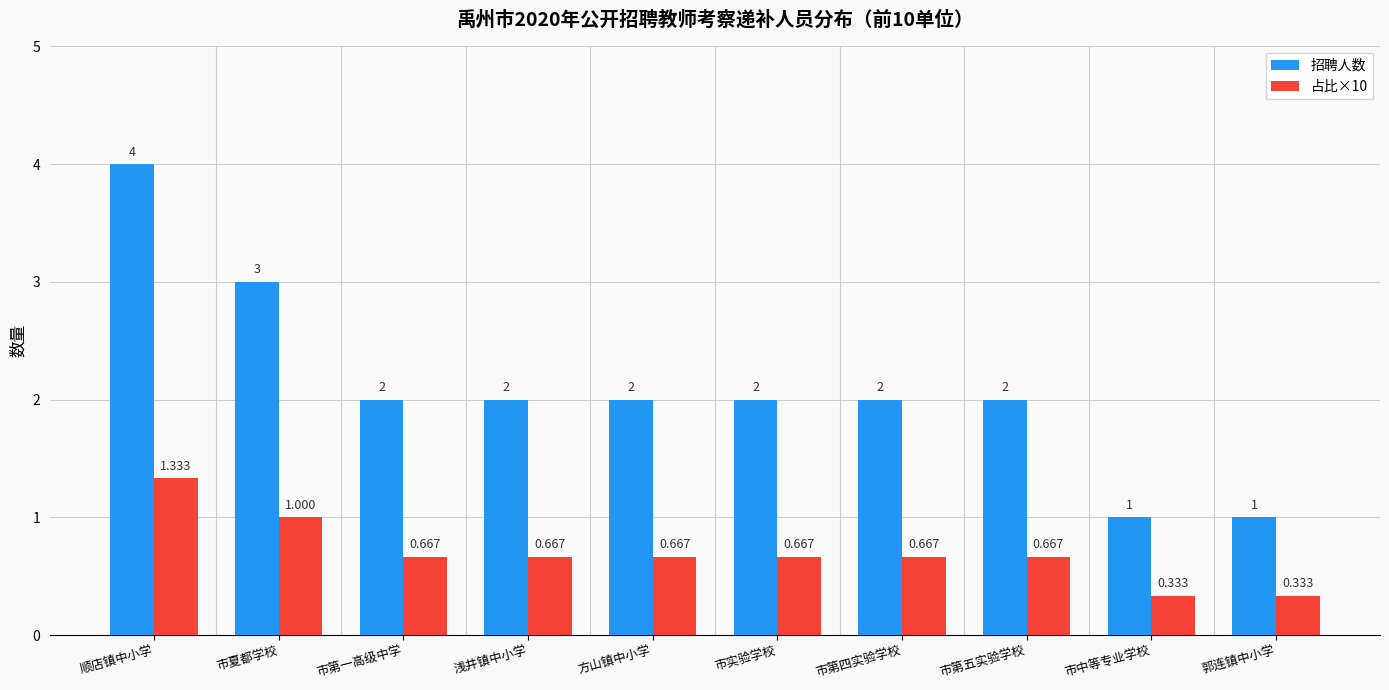

Are the bars horizontal?

No